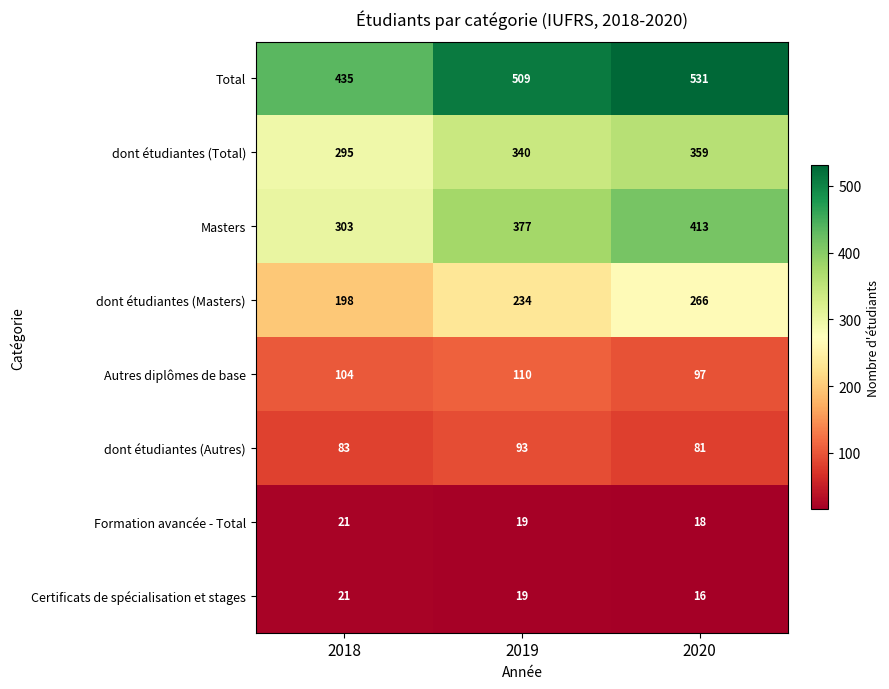

At which label does Certificats de spécialisation et stages first exceed 19?

2018